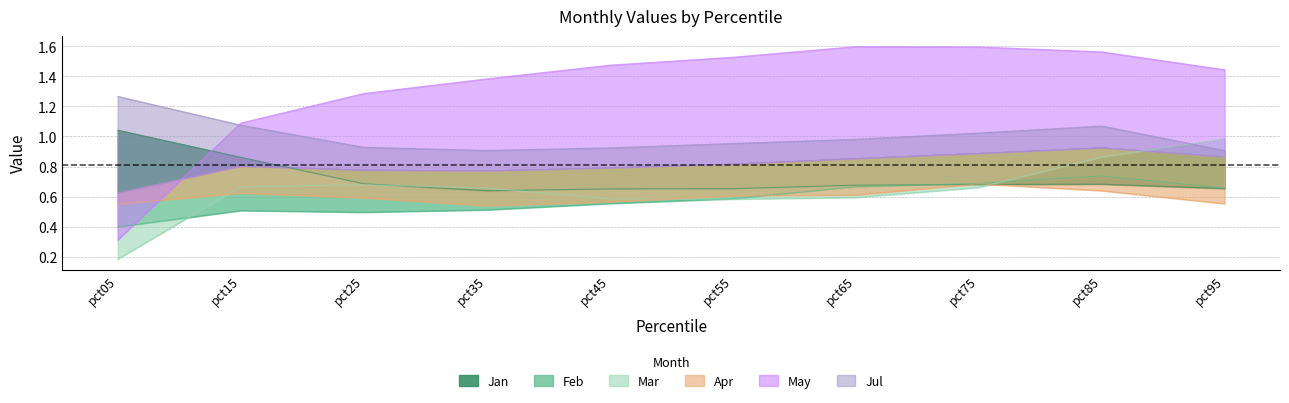

Is the value of May at pct15 greater than the value of Mar at pct35?

Yes